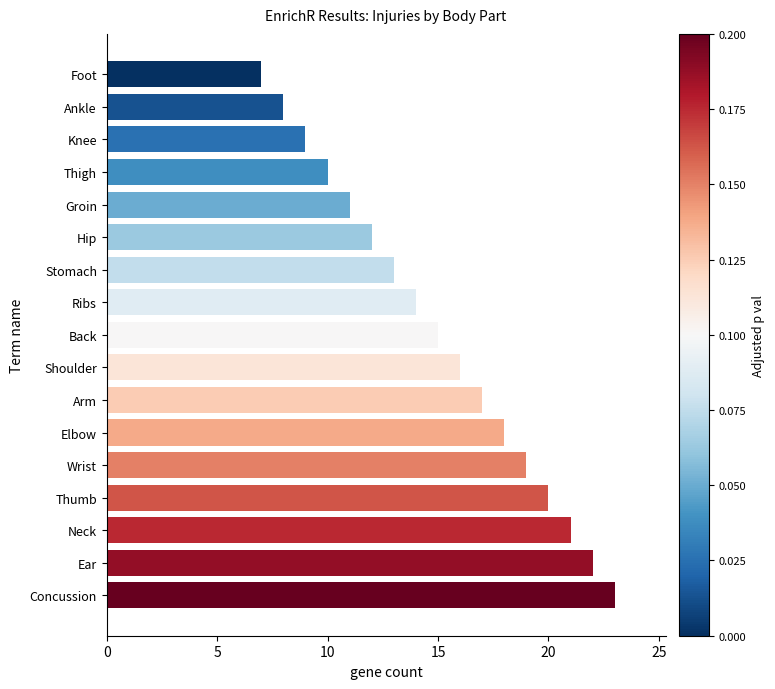

What is the change in value from Back to Wrist?

+4